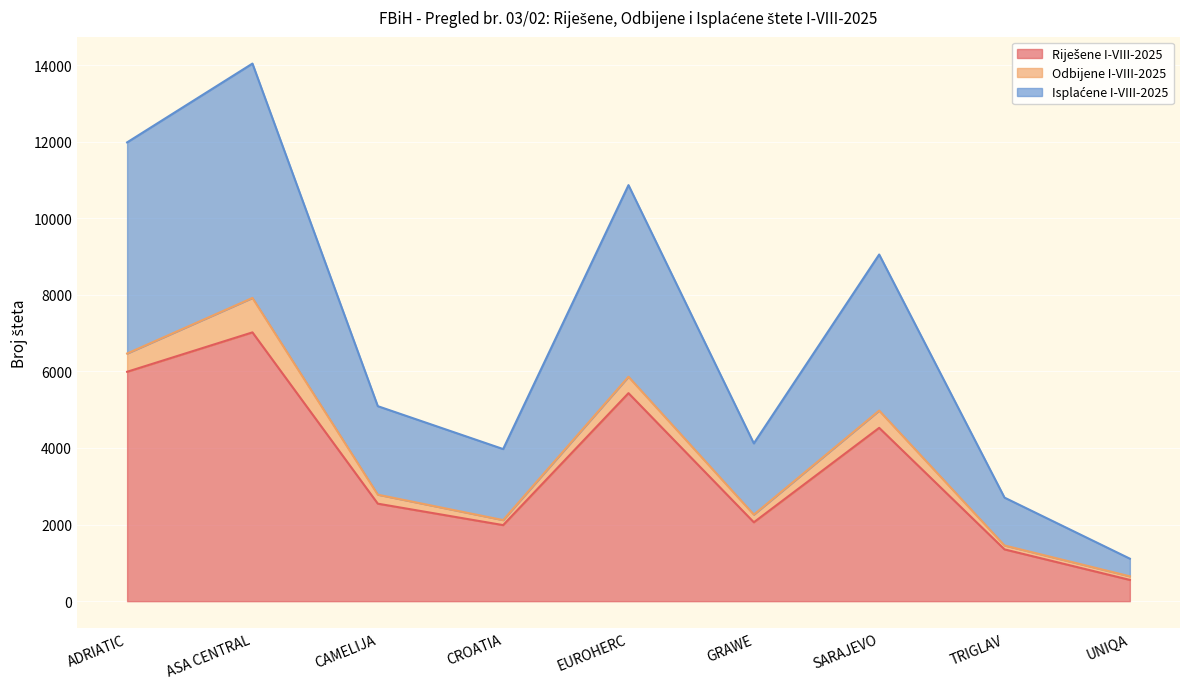

How many interior local valleys does the Riješene I-VIII-2025 series have?

2